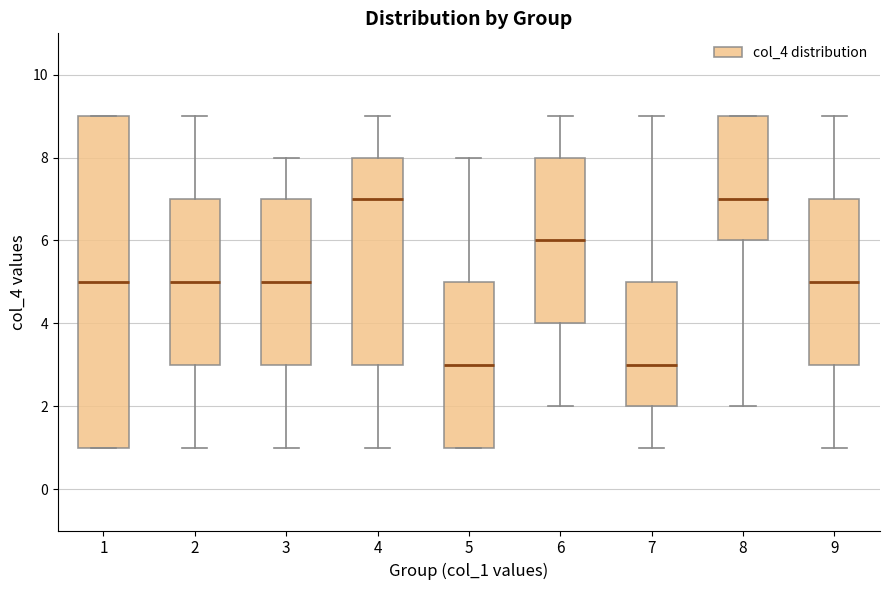

Where is the upper edge of the box at x = 2 on the y-axis? The values are not printed on the chart, so give them approximately, as read against the axis.

7